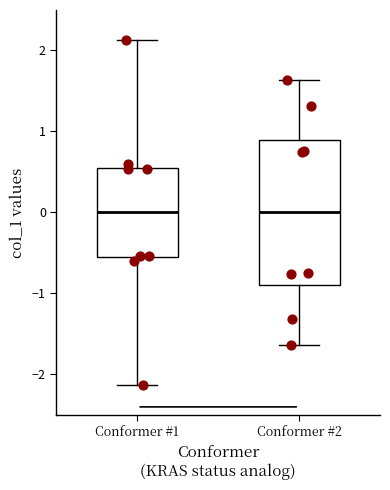

Where is the upper edge of the box for Conformer #1 on the y-axis? The values are not printed on the chart, so give them approximately, as read against the axis.

0.6